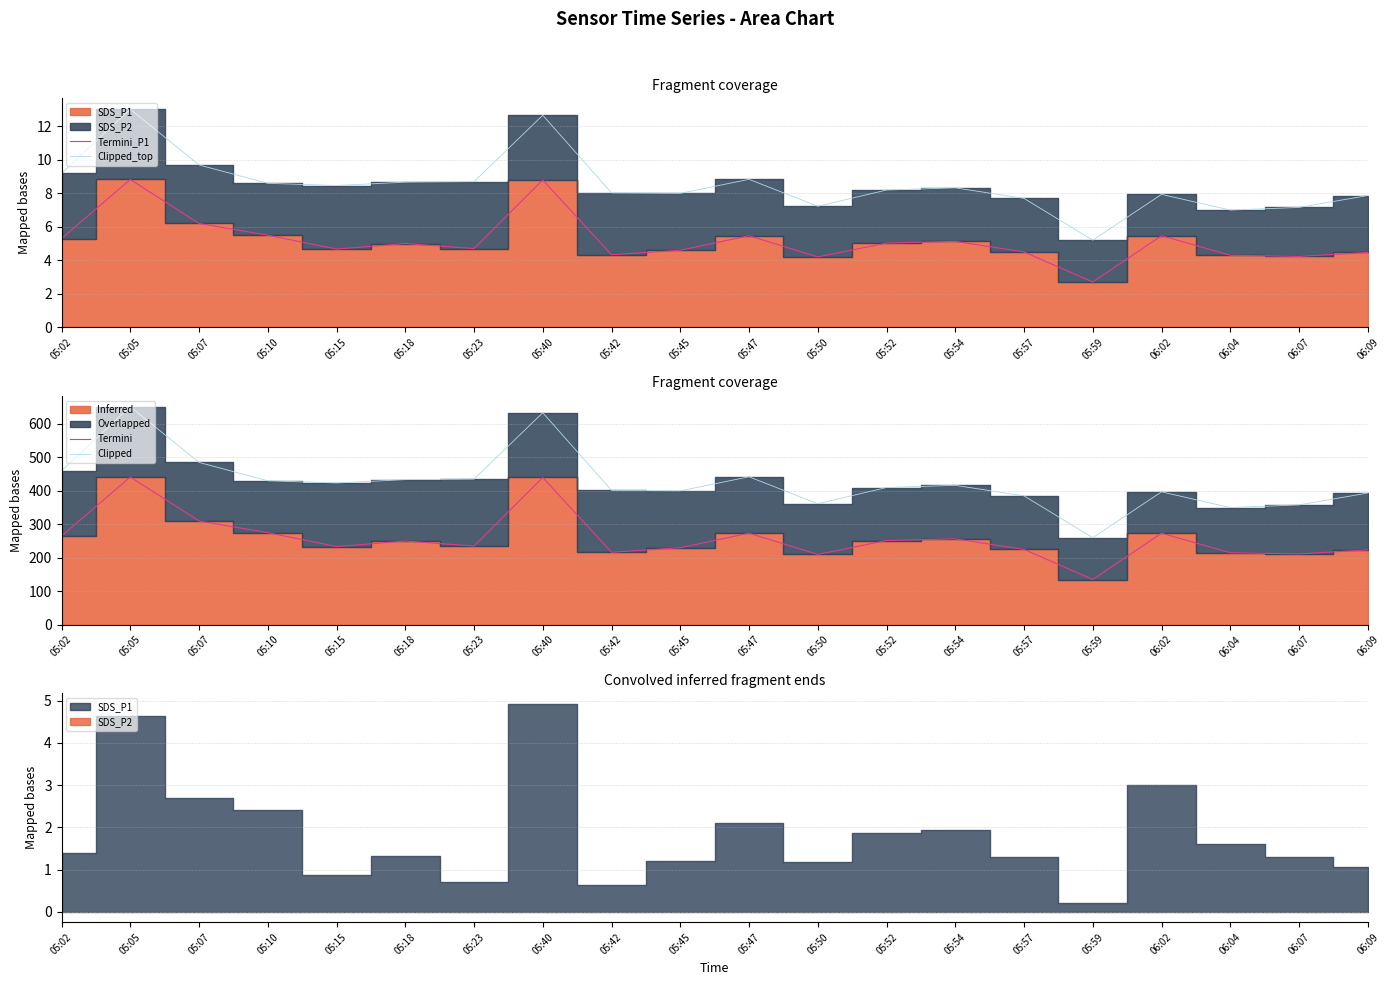

In Termini_P1, how many points are lower than both neighbors (excluding endpoints)?

6